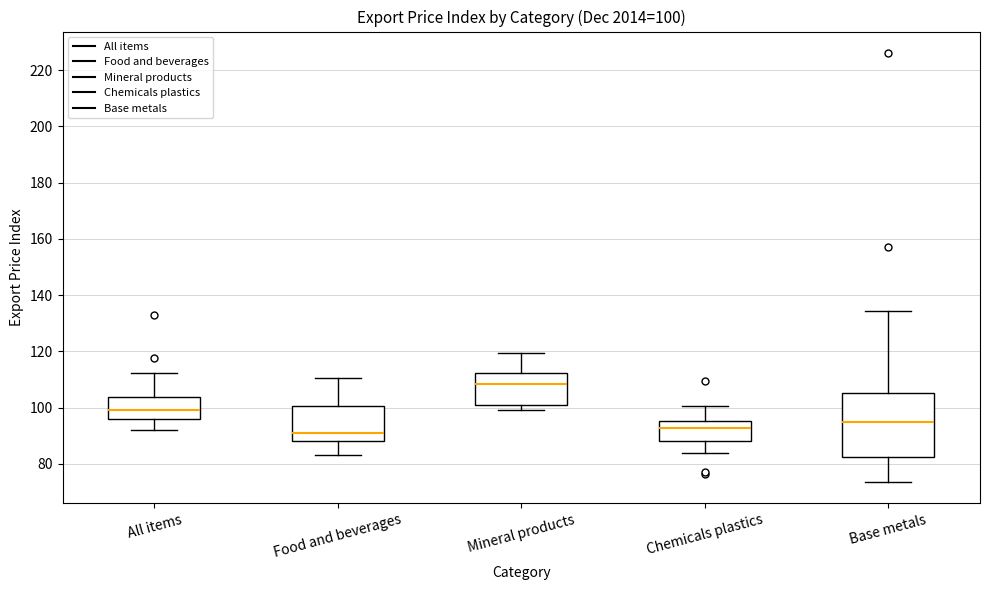

Comparing the boxes themselves (not the whiskers), which one is the tallest?

Base metals